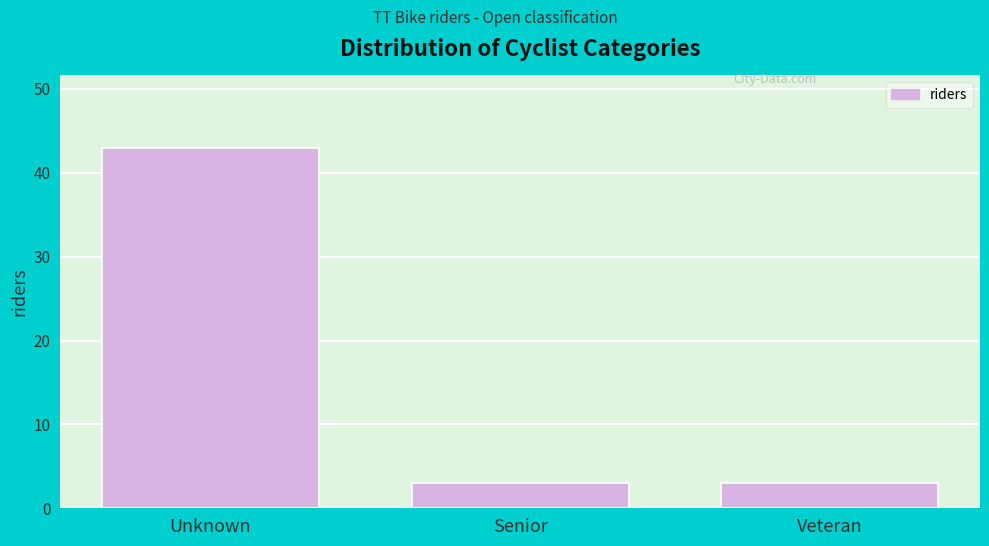

Reading left to right, list all the values displayed in this chart.

Unknown=43	Senior=3	Veteran=3